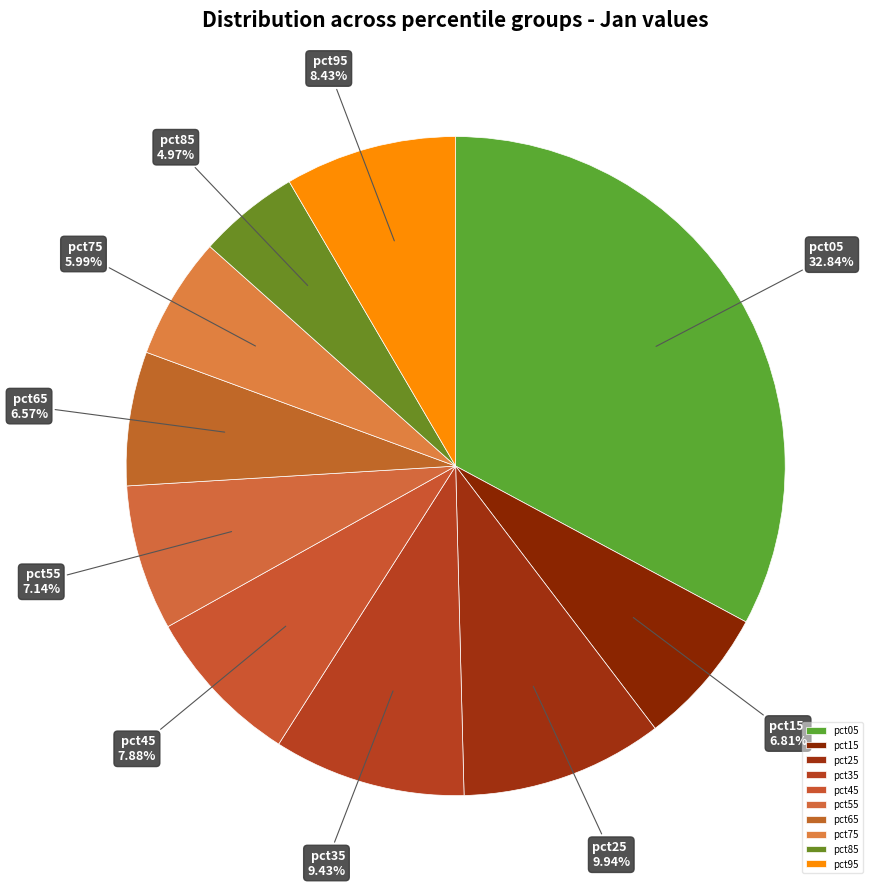

To the nearest percent, what is the difference between the pct15 and pct35 slice percentages?

3%